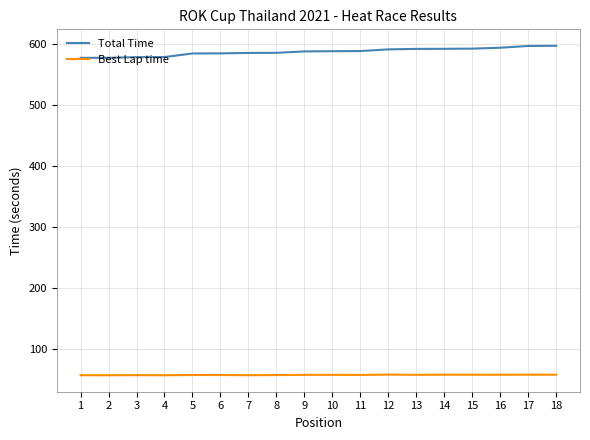

True or false: Best Lap time has a value of 12.3 at 10.

False